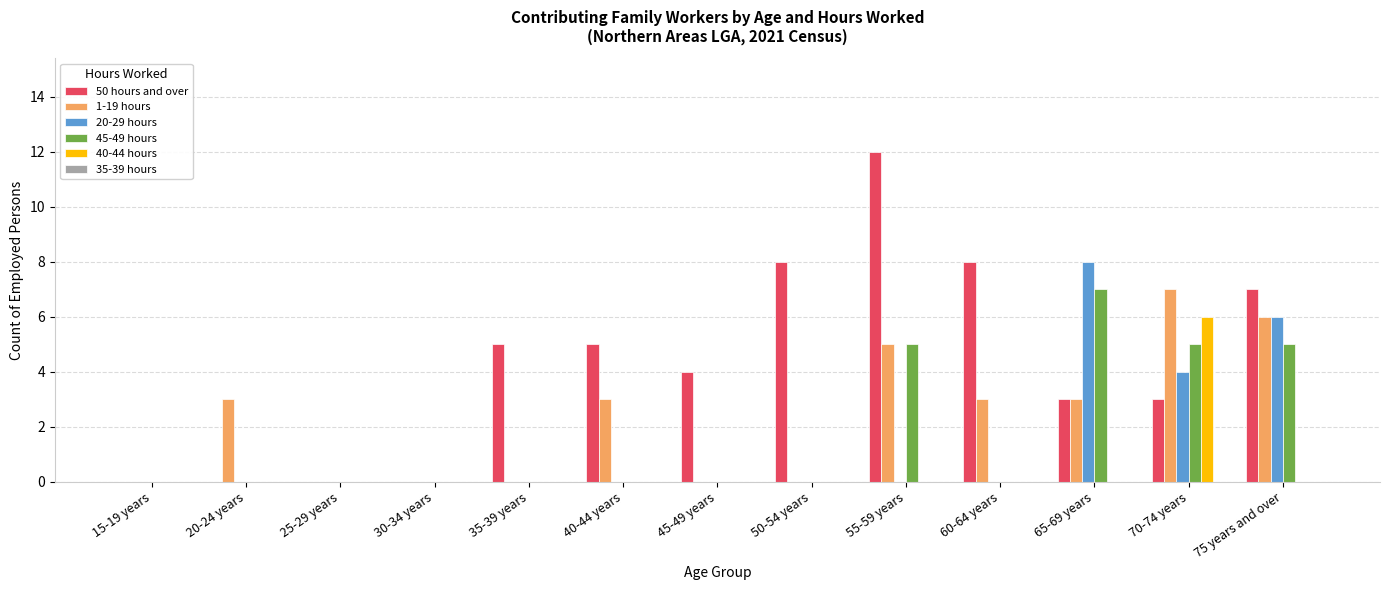

The 20-29 hours series shows 0 at 15-19 years. True or false?

True